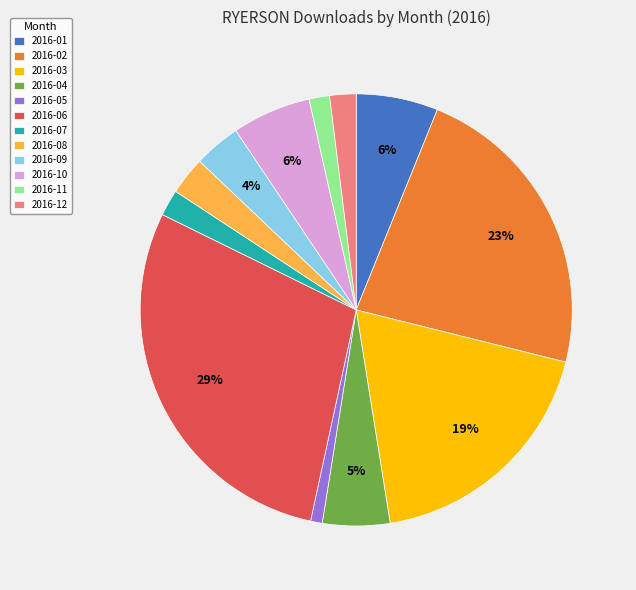

Does 2016-09 represent more than half of the total?

No